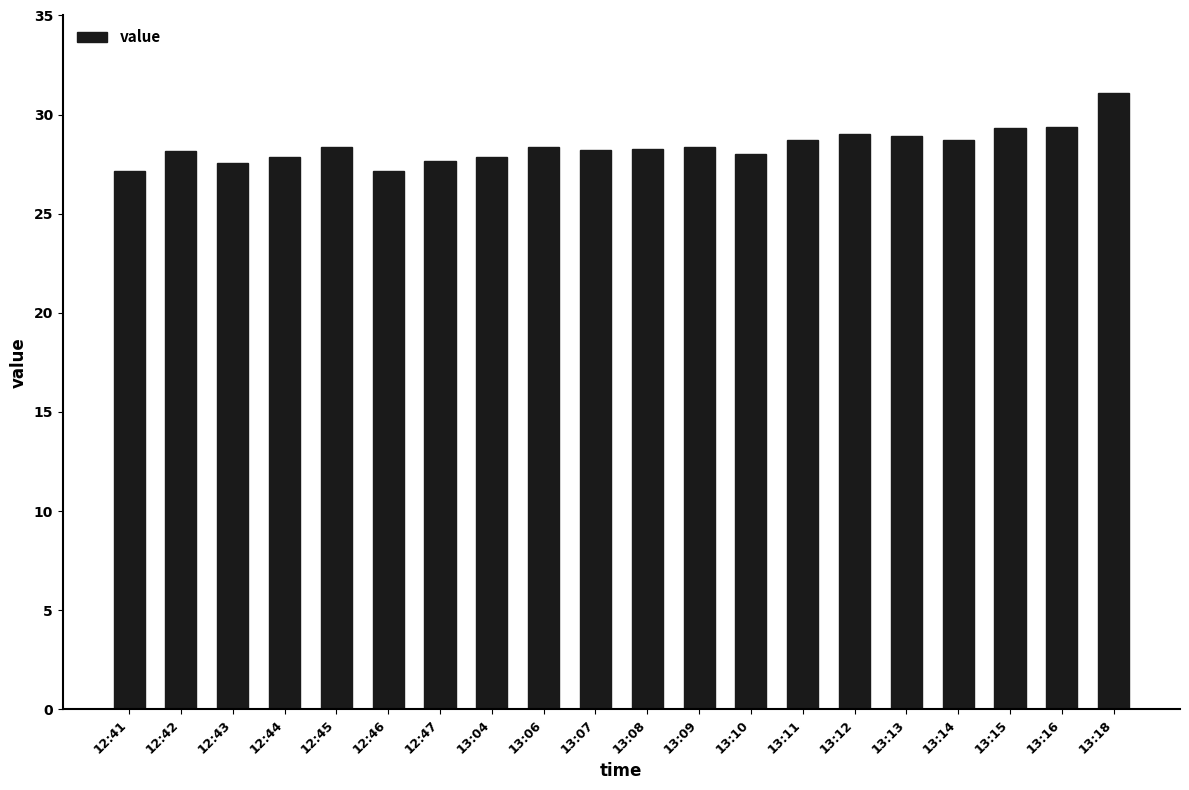

What is the value of the 5th bar from the left?

28.4